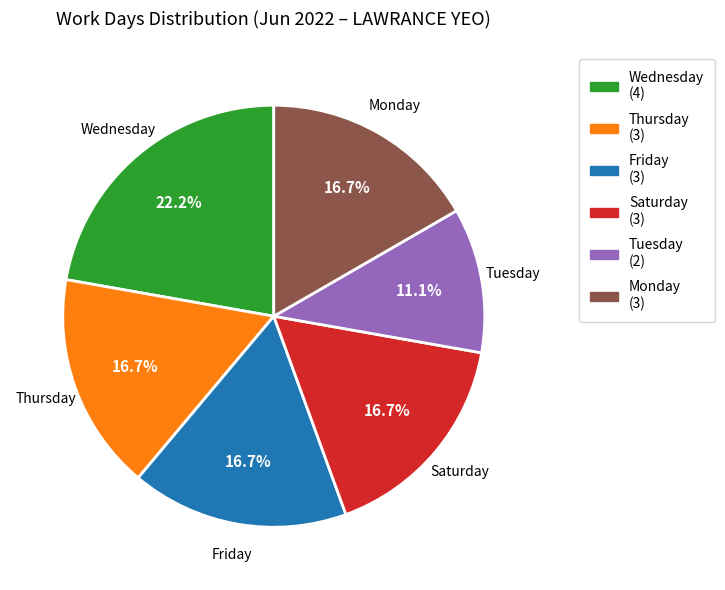

Count the number of slices in the pie.

6